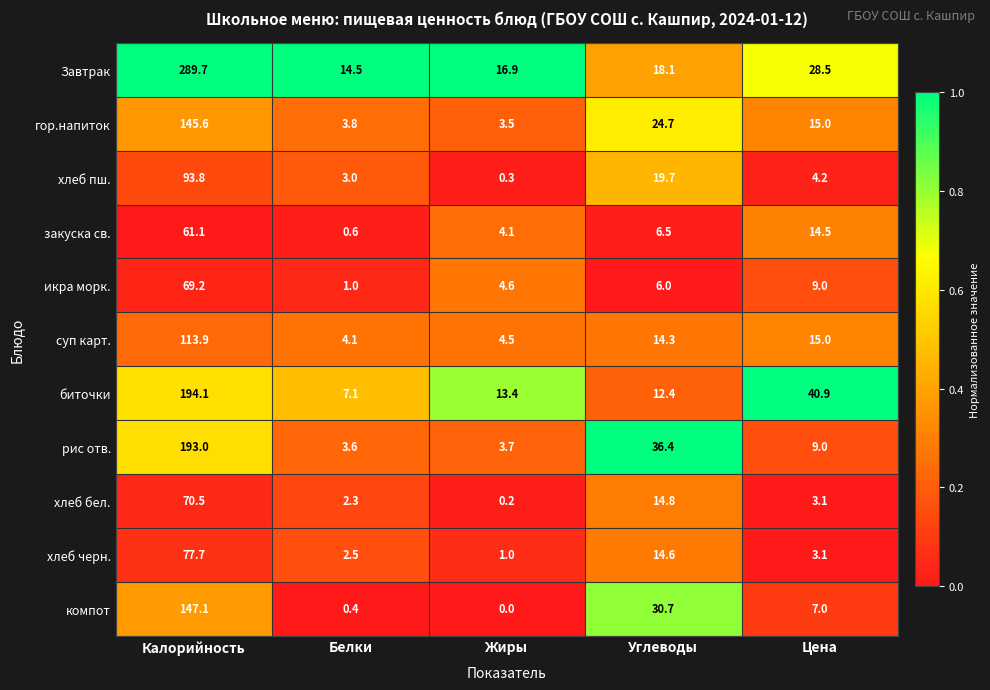

Between Белки and Жиры, which series saw the biggest shift?

биточки